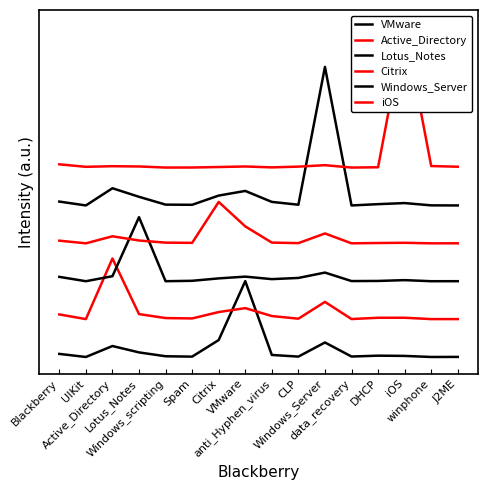

What is the label of the 9th point from the right?

VMware